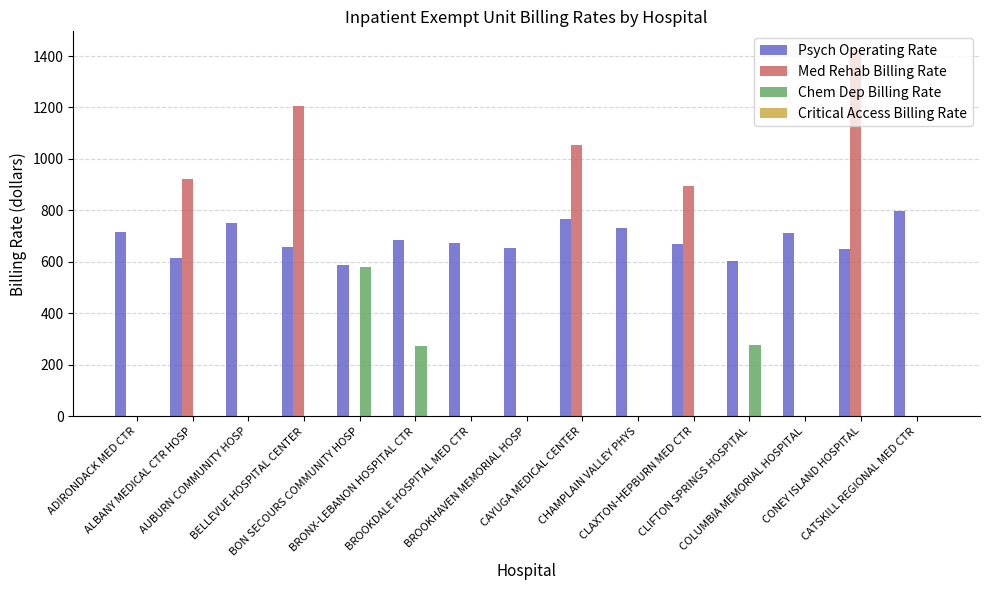

What is the sum of all Psych Operating Rate values?

10271.7